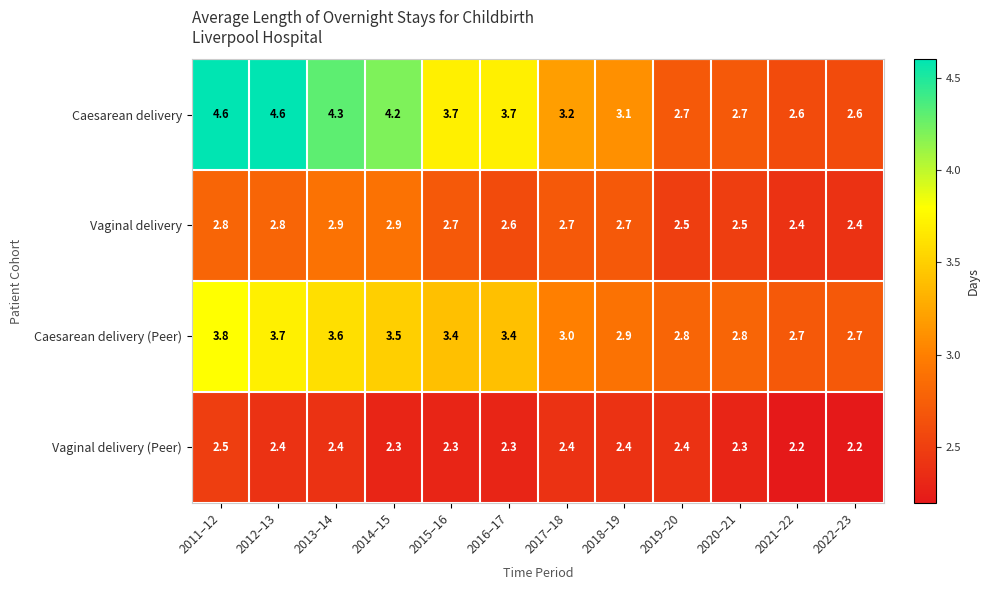

What is the minimum value shown in the chart?

2.2